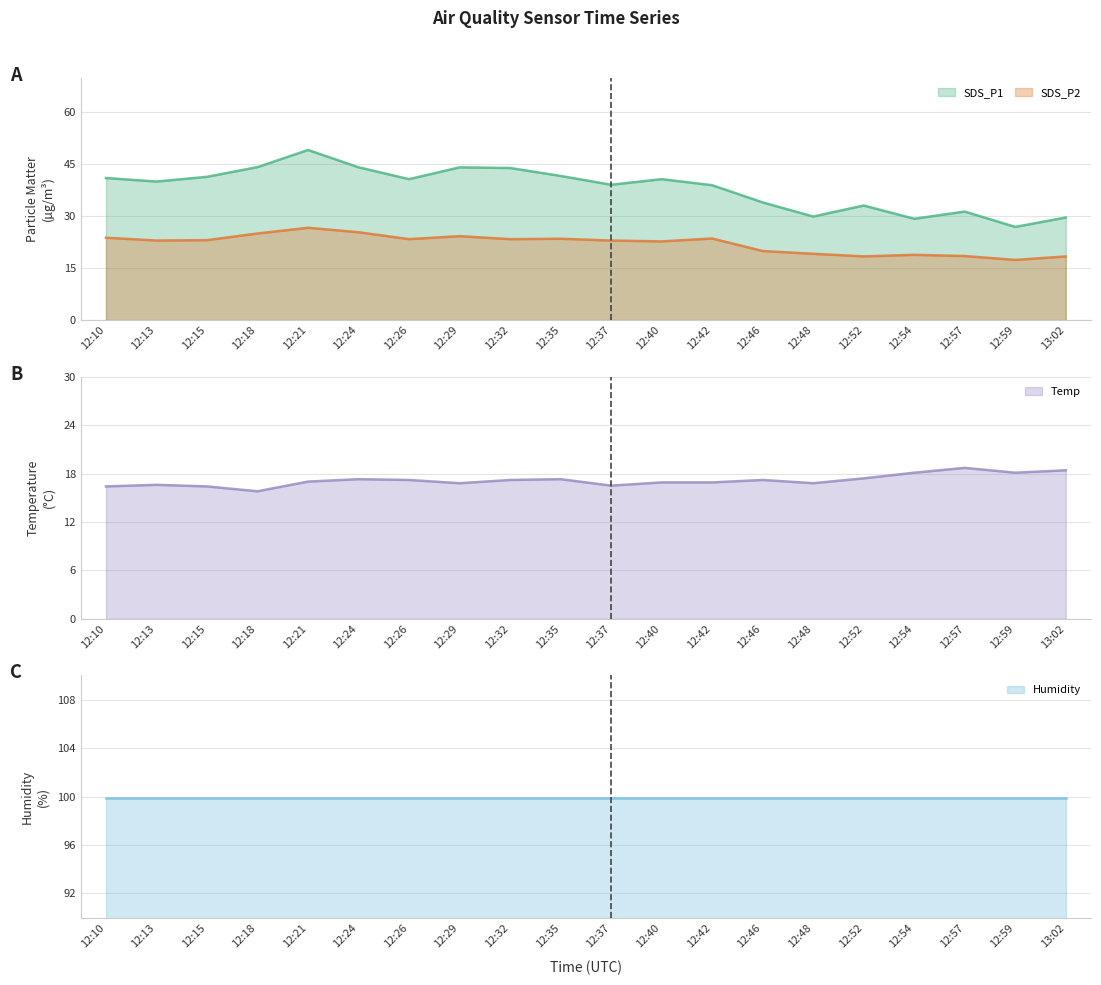

Is the value of SDS_P1 at 13:02 greater than the value of SDS_P2 at 12:48?

Yes